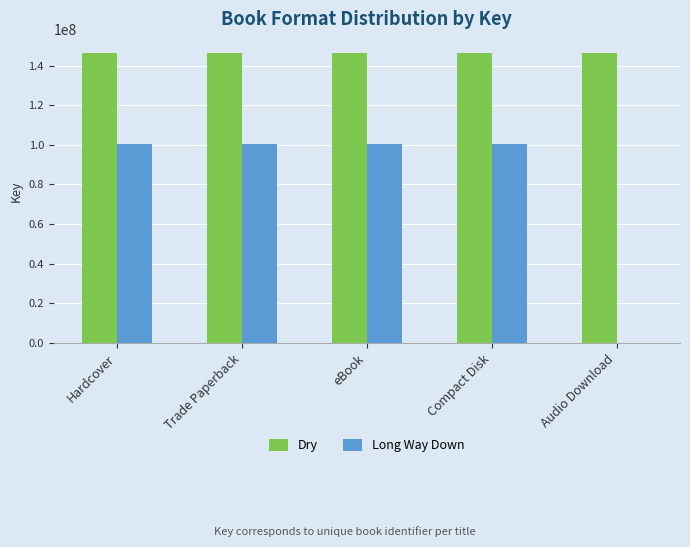

How many series are shown in this chart?

2